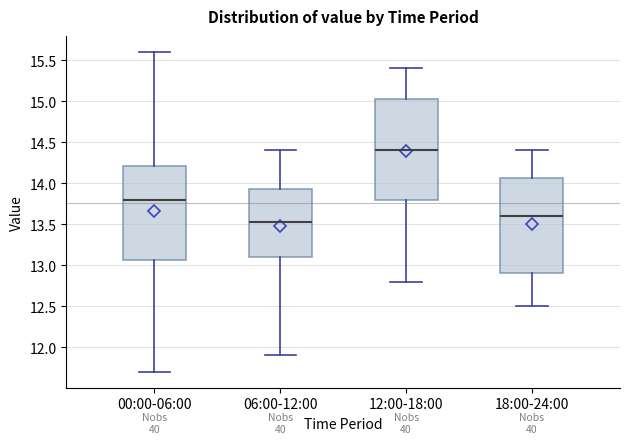

Reading left to right, transcribe this box plot: for each box, give where its median line is, the range the box spans, and where its two whiskers end, as read against the y-axis. The values are not printed on the chart, so give them approximately, as read against the axis.

00:00-06:00: median 13.80, box 13.05 to 14.20, whiskers 11.70 to 15.60
06:00-12:00: median 13.55, box 13.10 to 13.95, whiskers 11.90 to 14.40
12:00-18:00: median 14.40, box 13.80 to 15.05, whiskers 12.80 to 15.40
18:00-24:00: median 13.60, box 12.90 to 14.05, whiskers 12.50 to 14.40